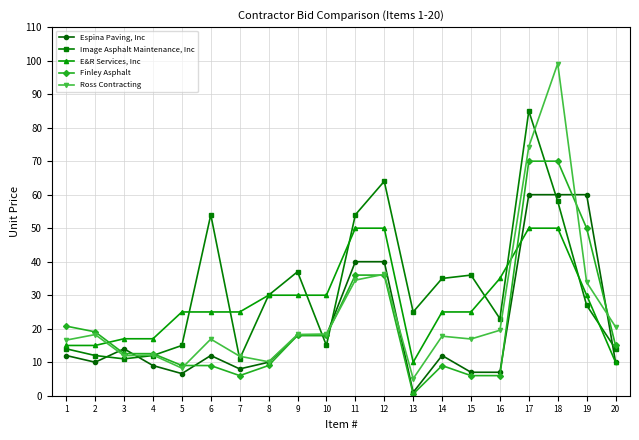

How many lines are shown in the chart?

5